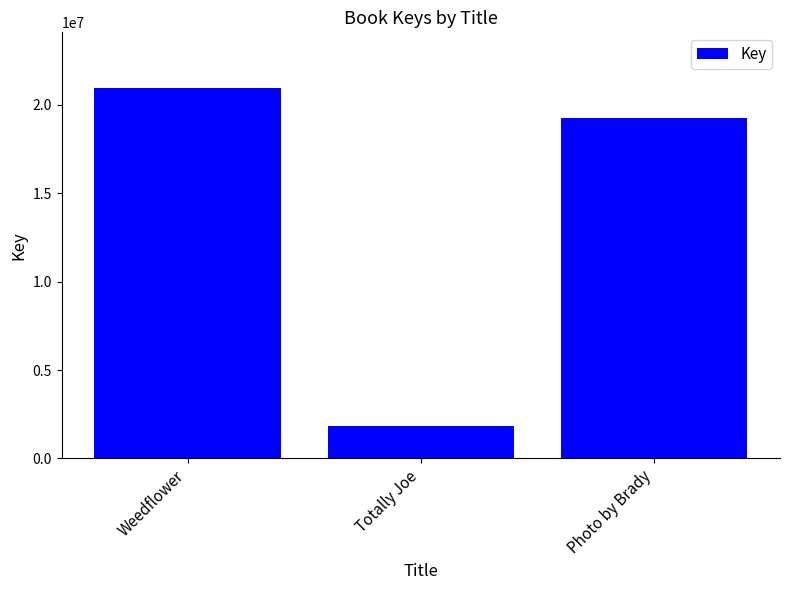

Where is the data nearest to the value 11390626?

Photo by Brady